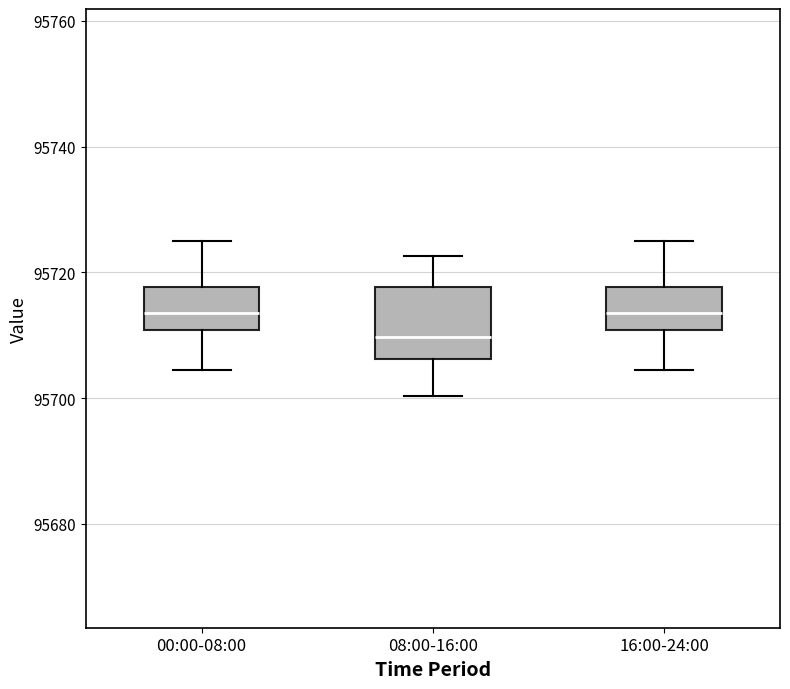

Reading left to right, transcribe this box plot: for each box, give where its median line is, the range the box spans, and where its two whiskers end, as read against the y-axis. The values are not printed on the chart, so give them approximately, as read against the axis.

00:00-08:00: median 95714, box 95710 to 95718, whiskers 95704 to 95724
08:00-16:00: median 95710, box 95706 to 95718, whiskers 95700 to 95722
16:00-24:00: median 95714, box 95710 to 95718, whiskers 95704 to 95724